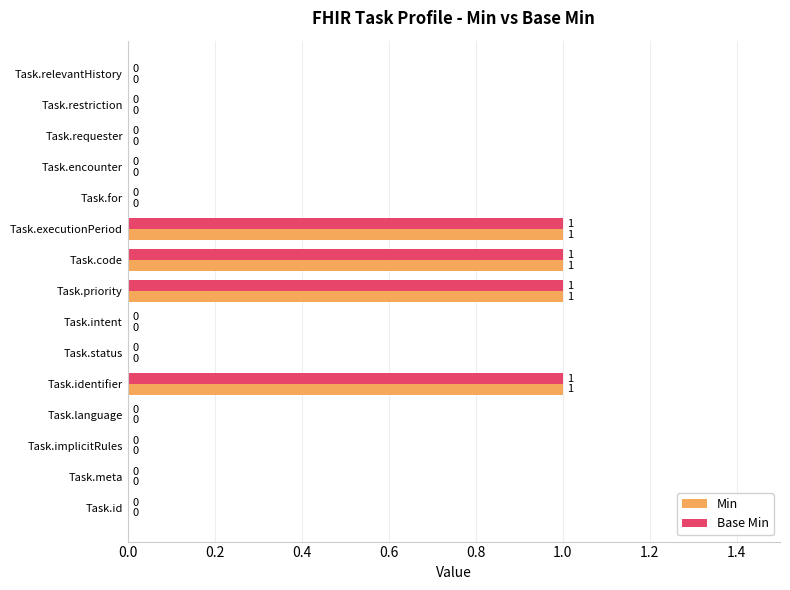

The Base Min series shows 1 at Task.intent. True or false?

False